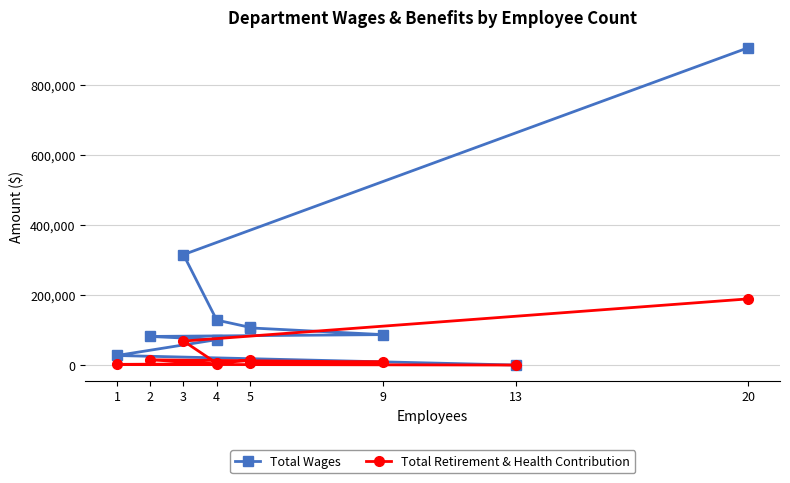

True or false: Total Retirement & Health Contribution and Total Wages cross at least once.

False